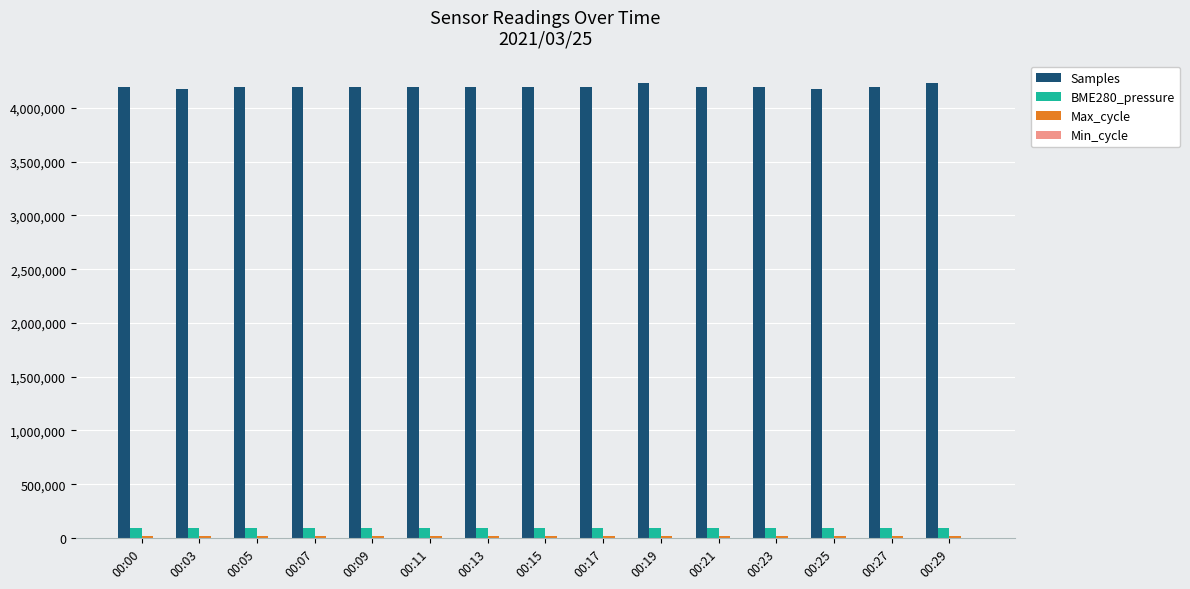

Which series has the largest total across all categories?

Samples